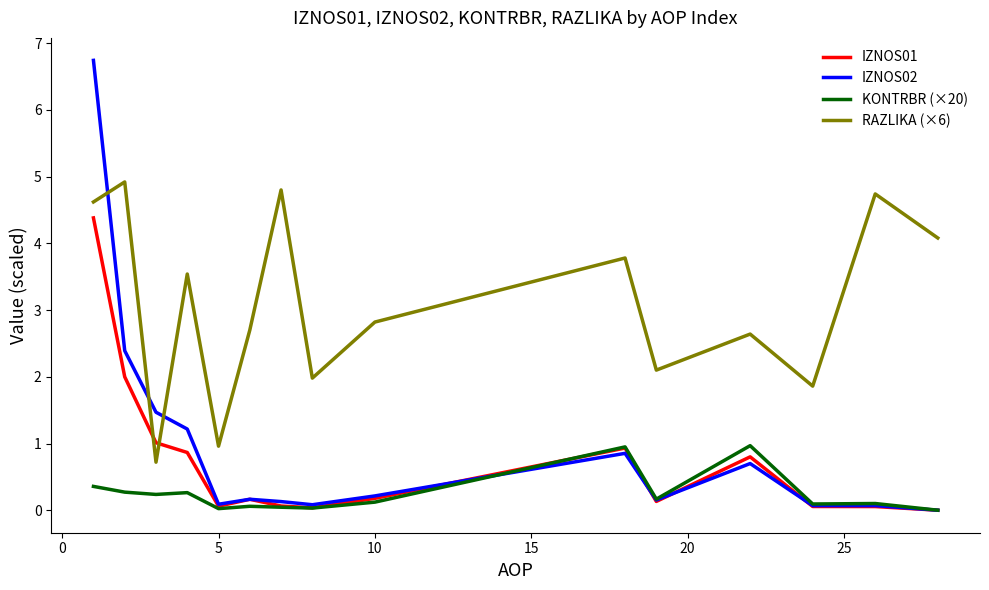

Which series has the largest total across all categories?

RAZLIKA (×6)